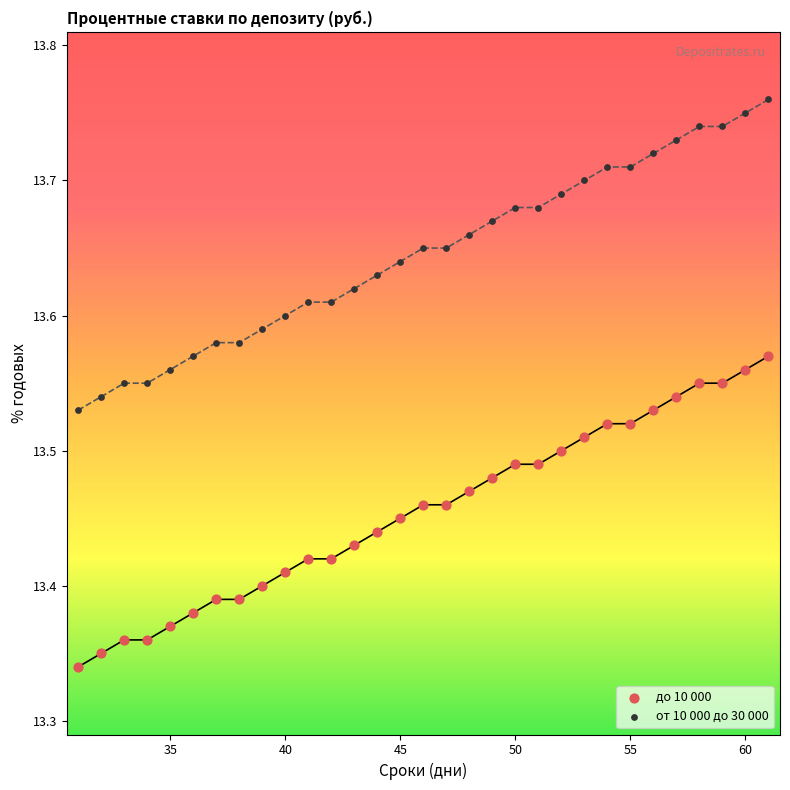

Which series contains the lowest Y value?

до 10 000